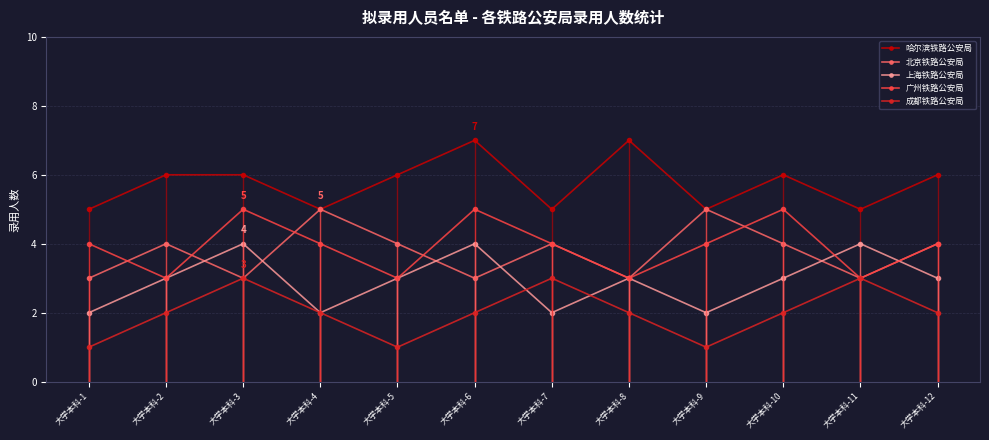

What is the value of the 成都铁路公安局 point at the 2nd from the left?

2